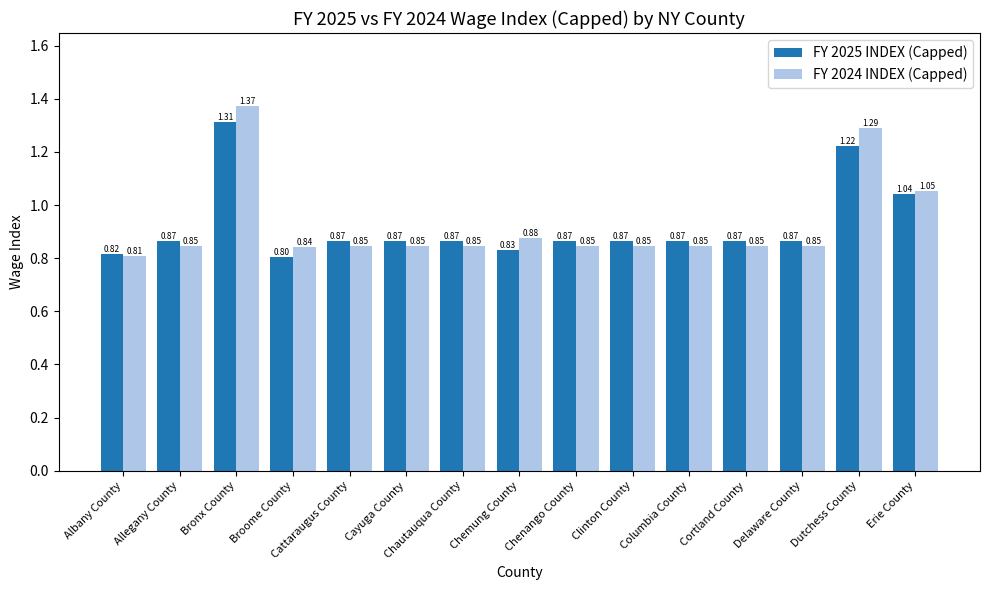

At which label does FY 2025 INDEX (Capped) reach its peak?

Bronx County